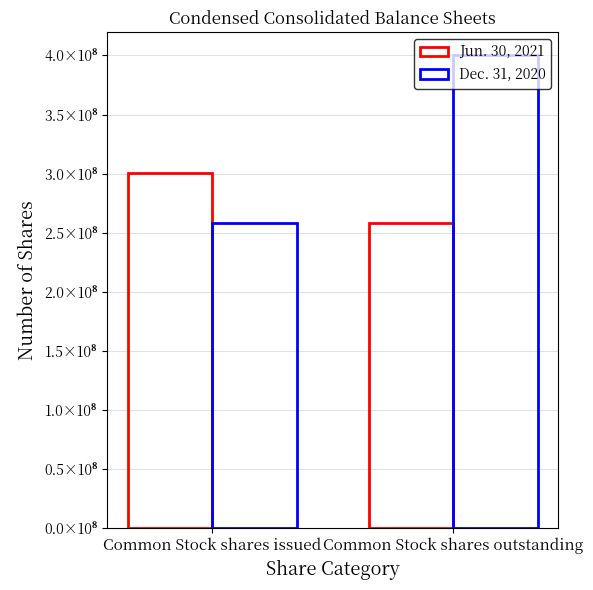

Are the bars horizontal?

No